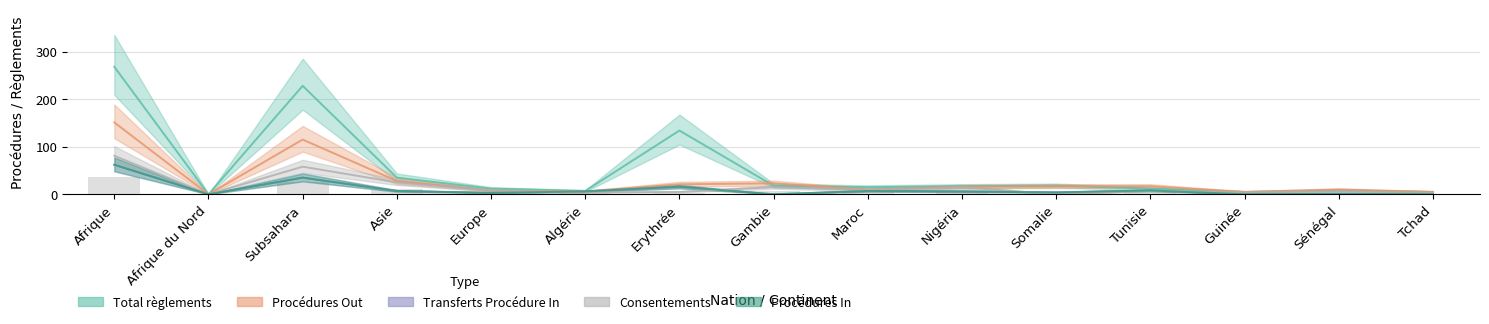

List the labels in order of Procédures Out value, smallest first.

Afrique du Nord, Guinée, Tchad, Algérie, Europe, Maroc, Sénégal, Nigéria, Somalie, Tunisie, Erythrée, Gambie, Asie, Subsahara, Afrique